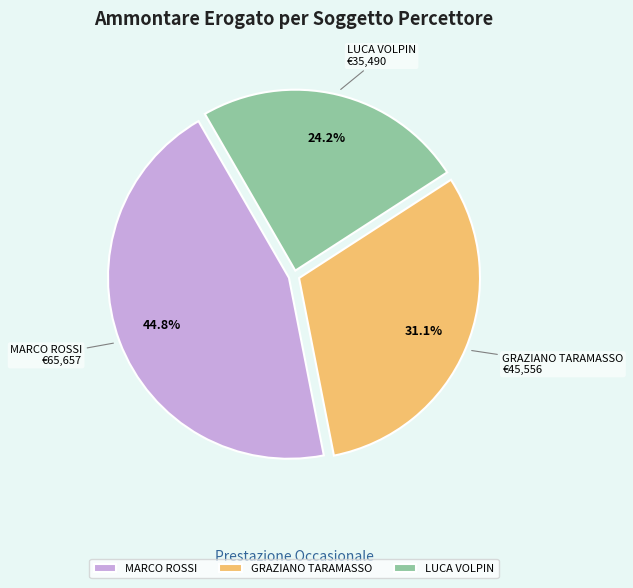

The GRAZIANO TARAMASSO slice represents 44% of the pie. True or false?

False